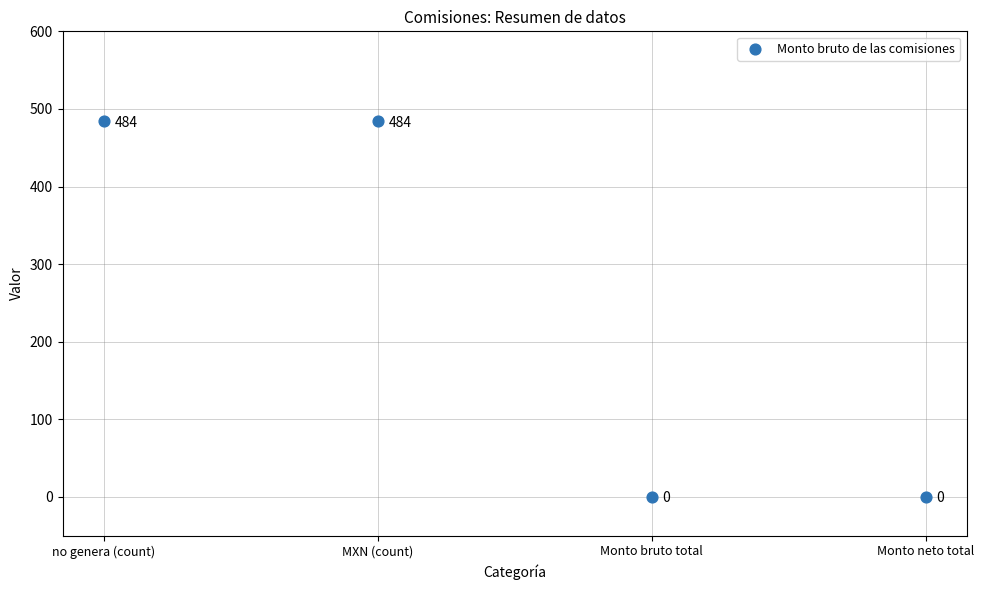

What is the range of Y values (max minus min)?

484